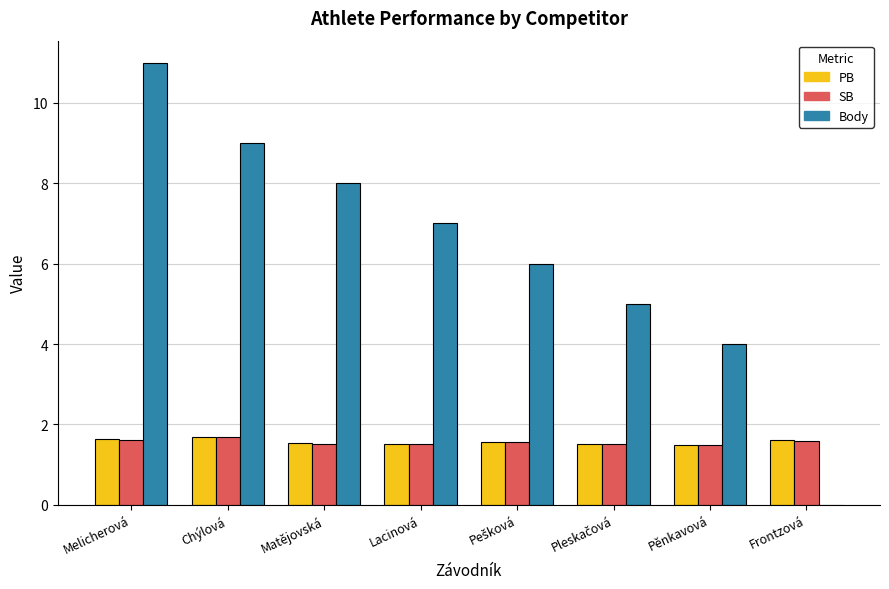

What is the highest value of the SB series?

1.7